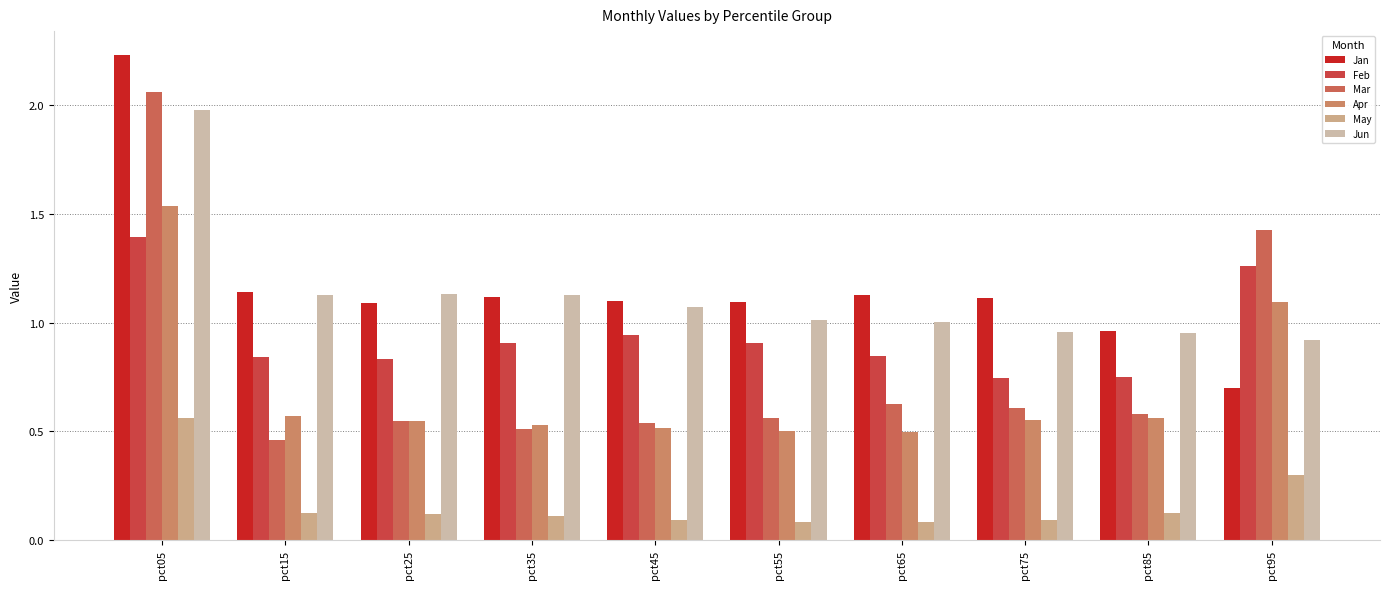

What is the approximate value of Feb at pct85?

0.8